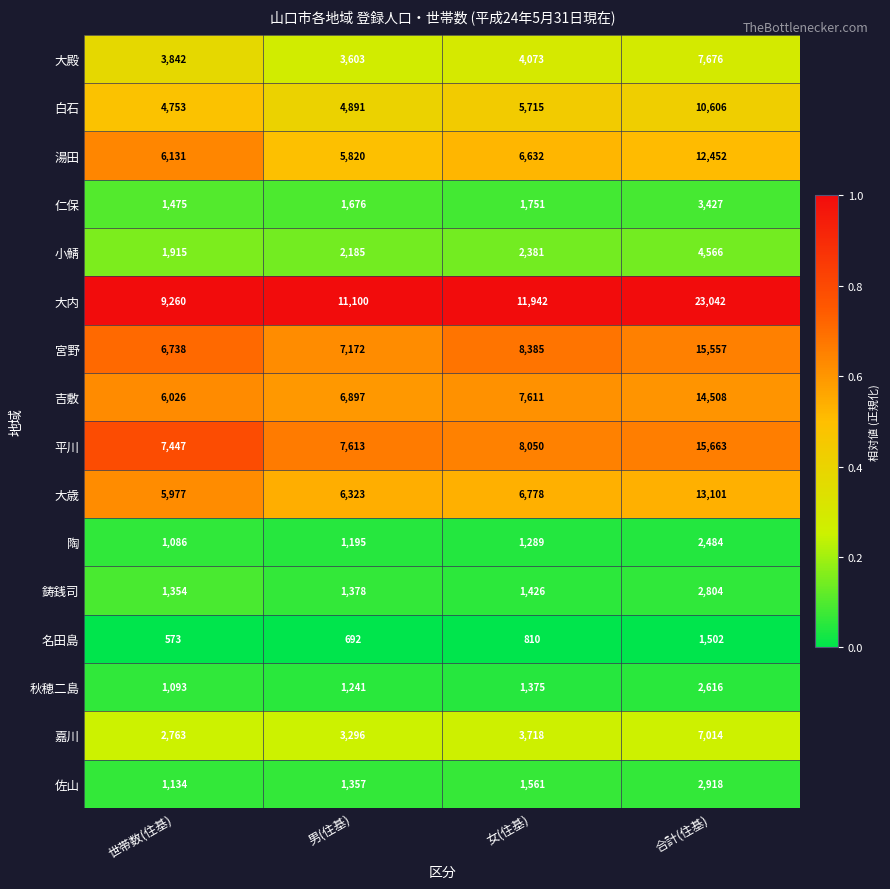

At which category is the sum across all series the highest?

合計(住基)